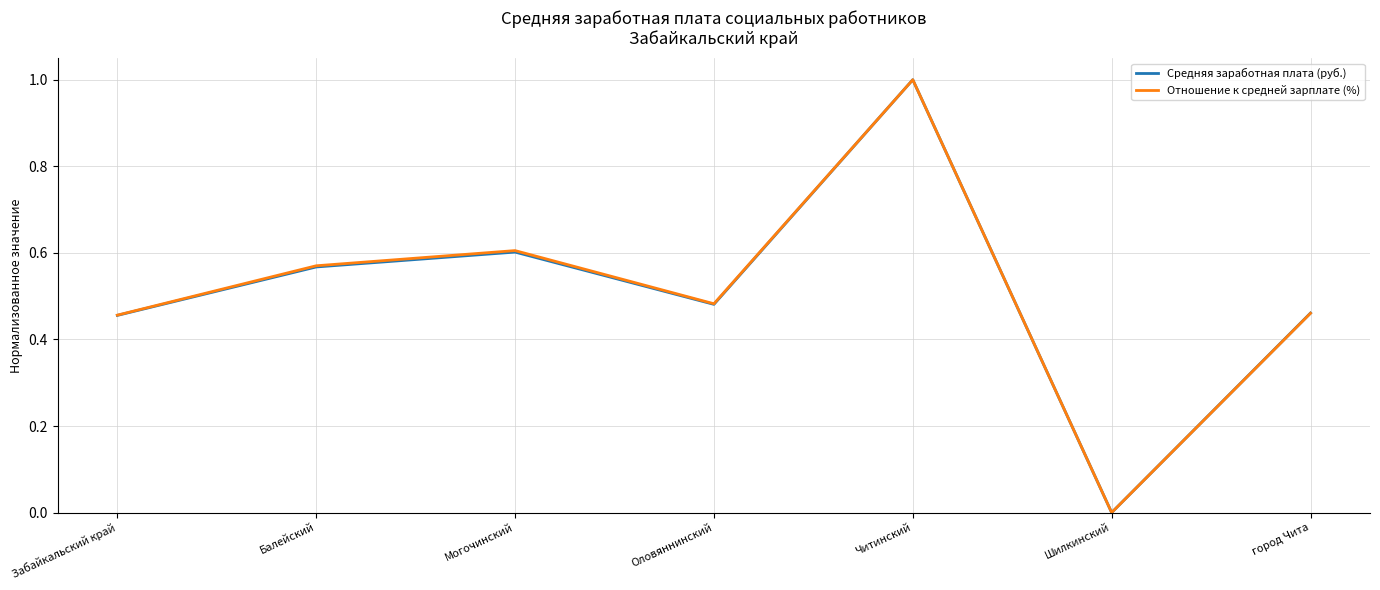

At which category is the sum across all series the highest?

Читинский